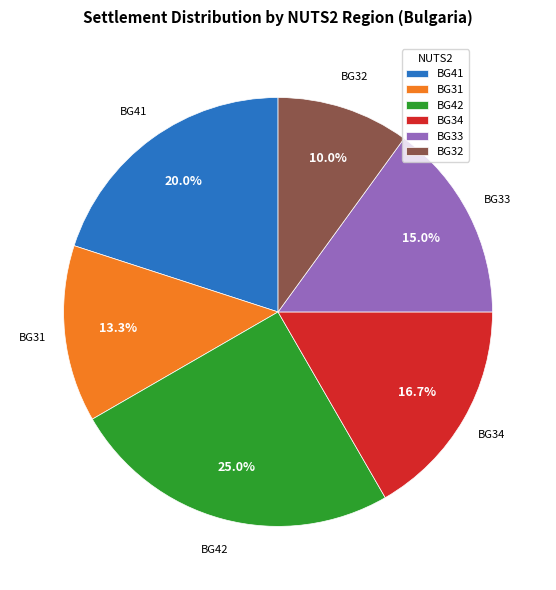

Which slice is the smallest?

BG32